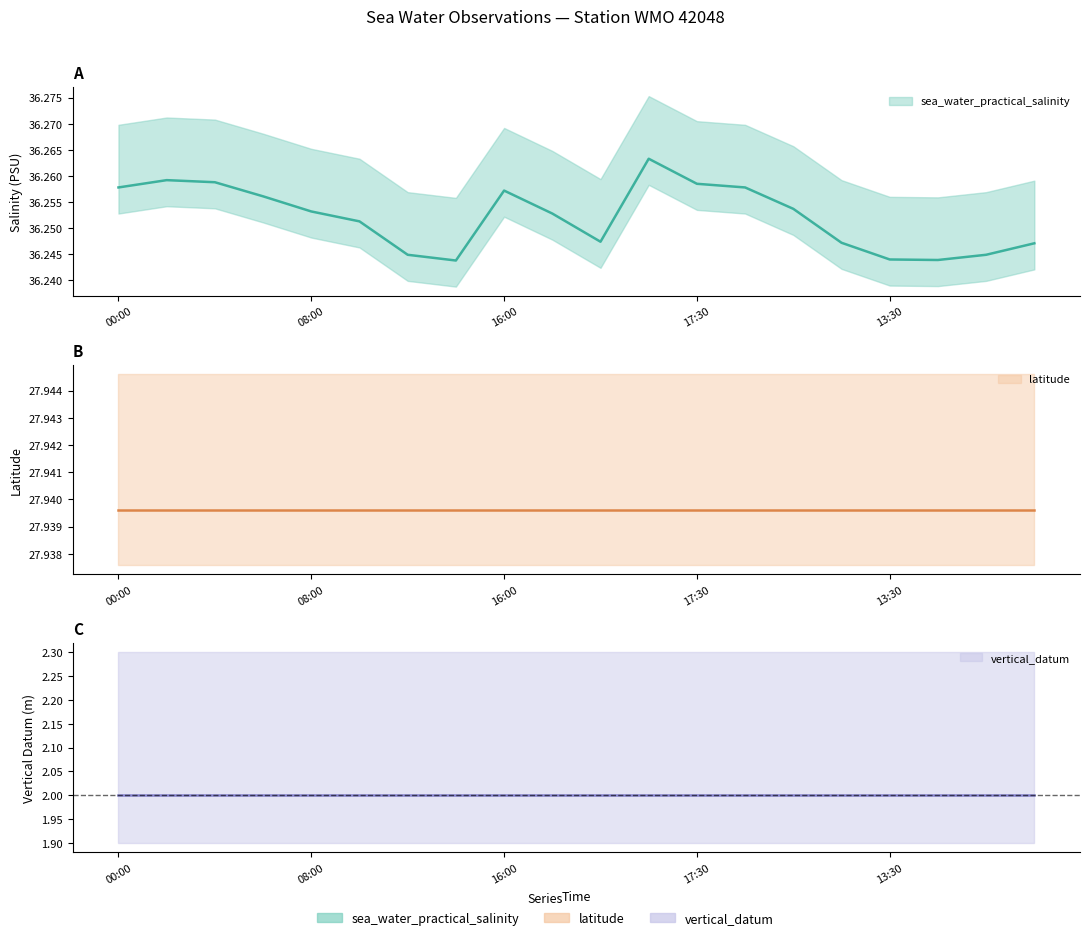

What is the label of the 15th point from the right?

5